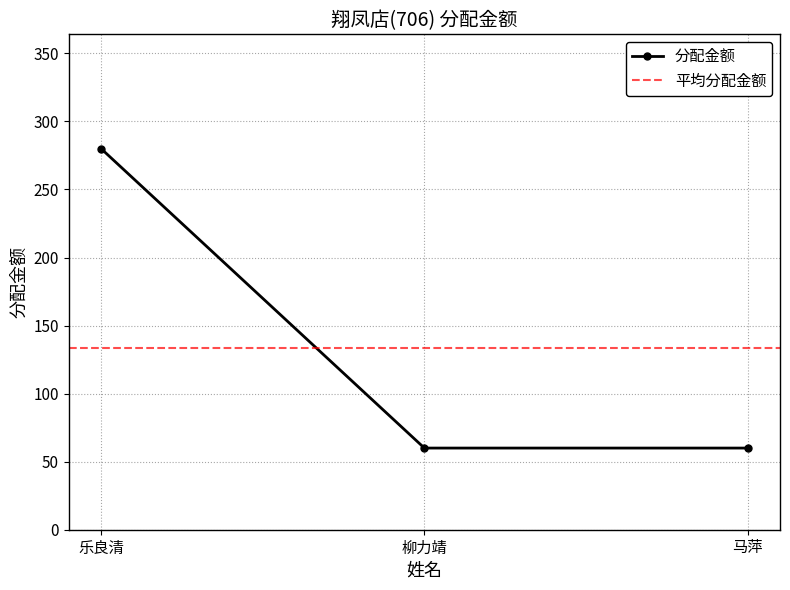

What is the maximum value for 分配金额?

280